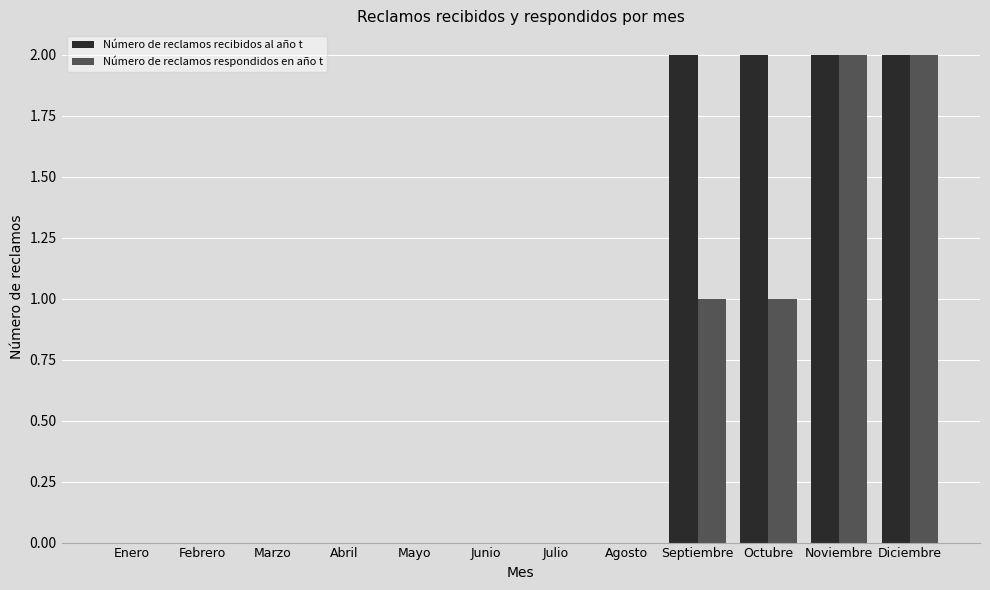

The Número de reclamos respondidos en año t series shows 1 at Junio. True or false?

False